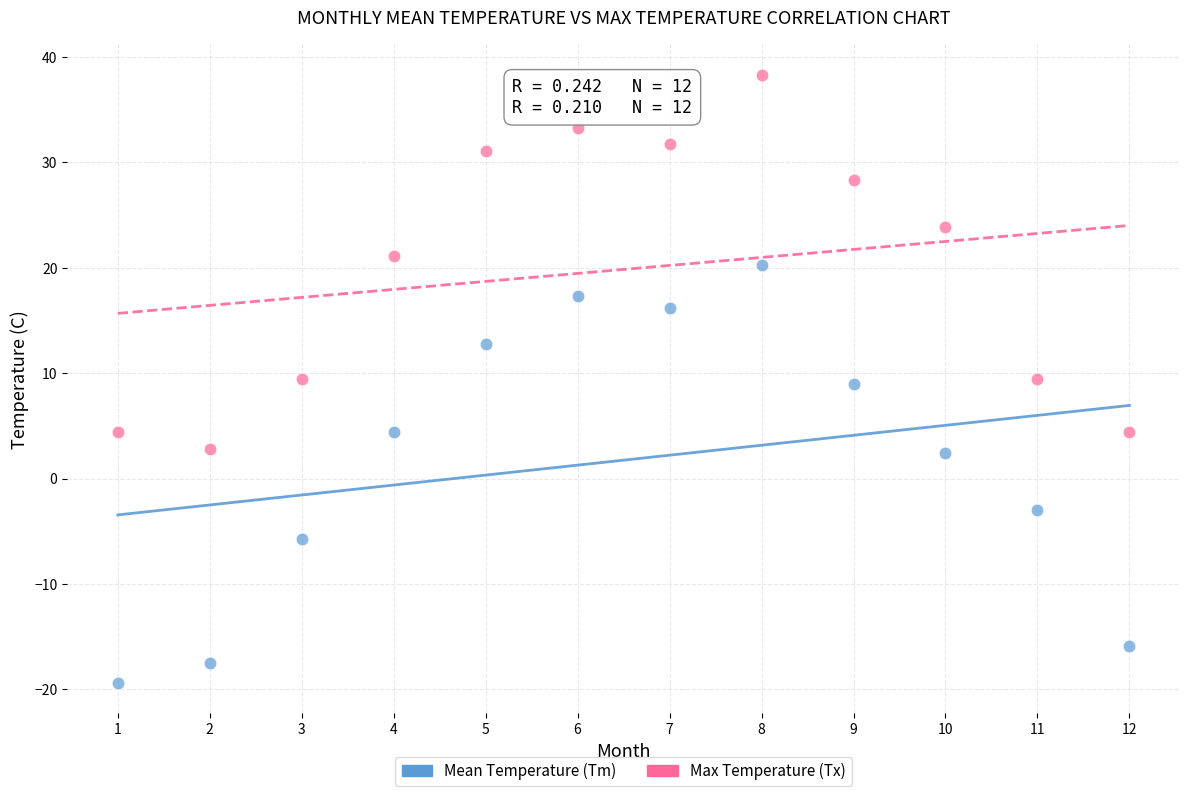

What are all the series names shown in the legend?

Mean Temperature (Tm), Max Temperature (Tx)